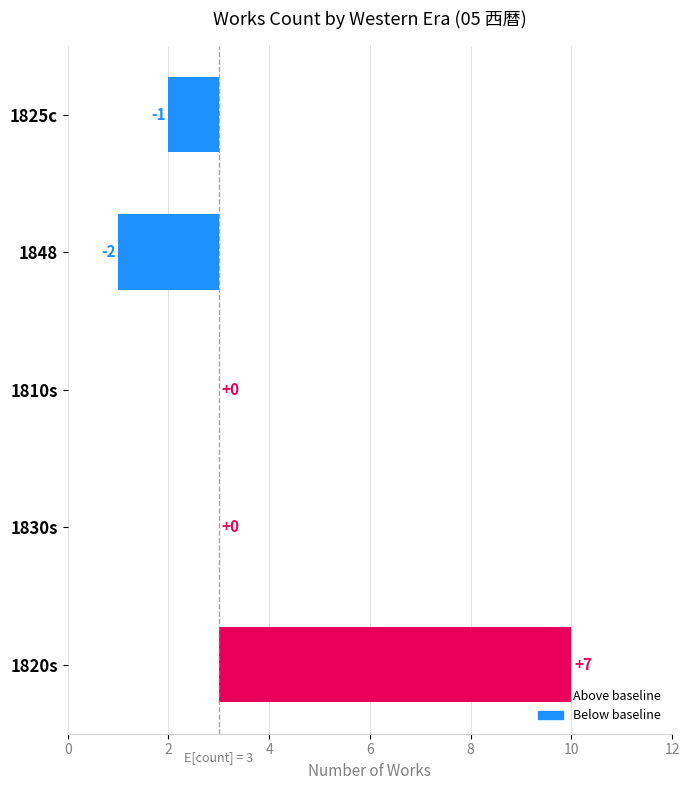

What is the difference between the maximum and minimum values?

9